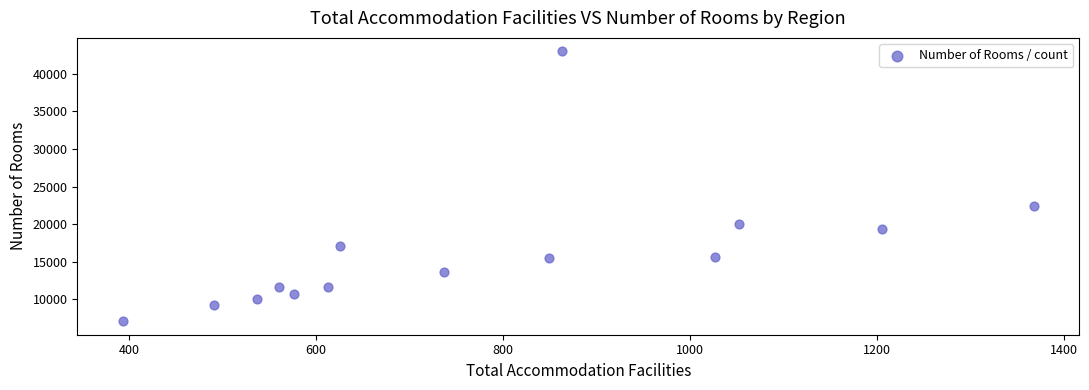

What is the range of X values (max minus min)?

975